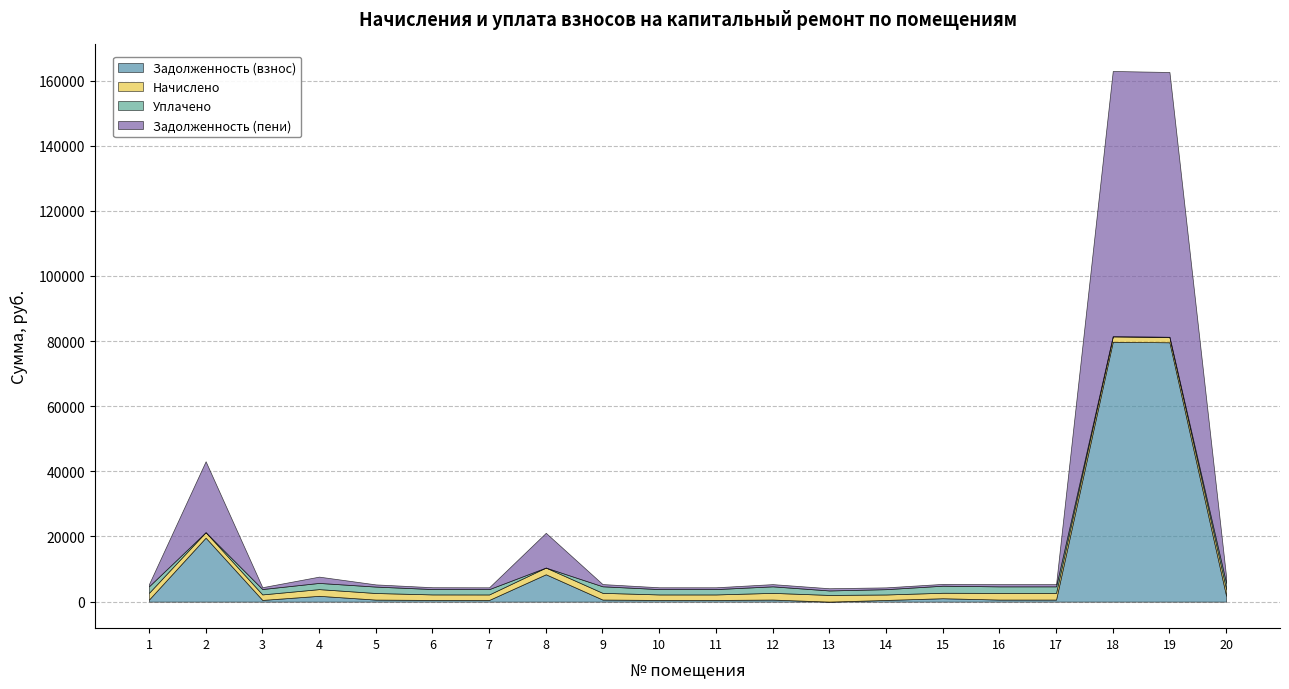

What is the lowest value of the zadoljennost2 series?

558.0